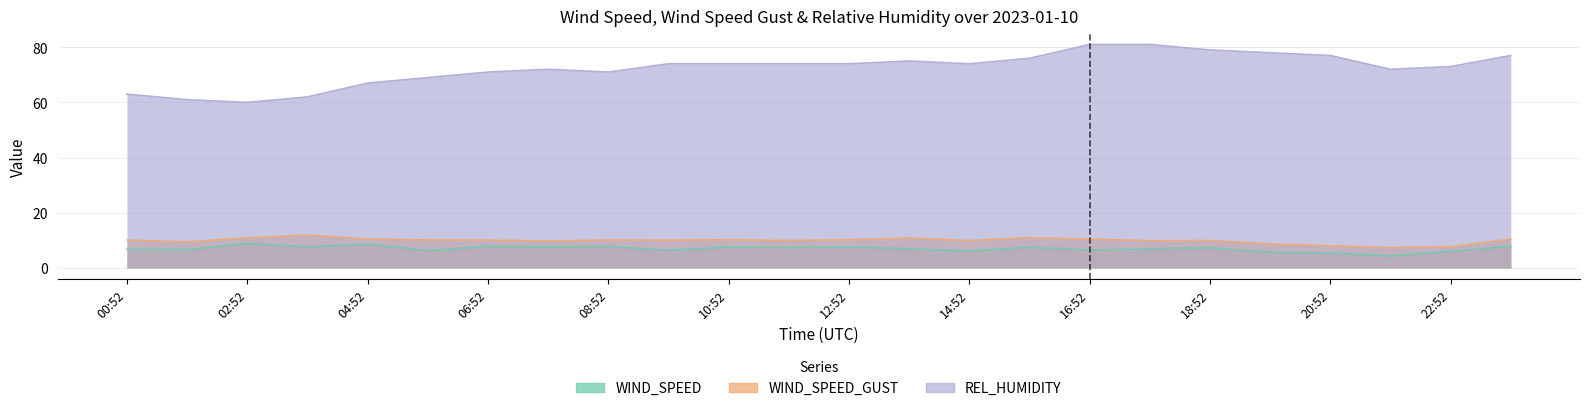

Which category has the lowest value in the WIND_SPEED series?

21:52